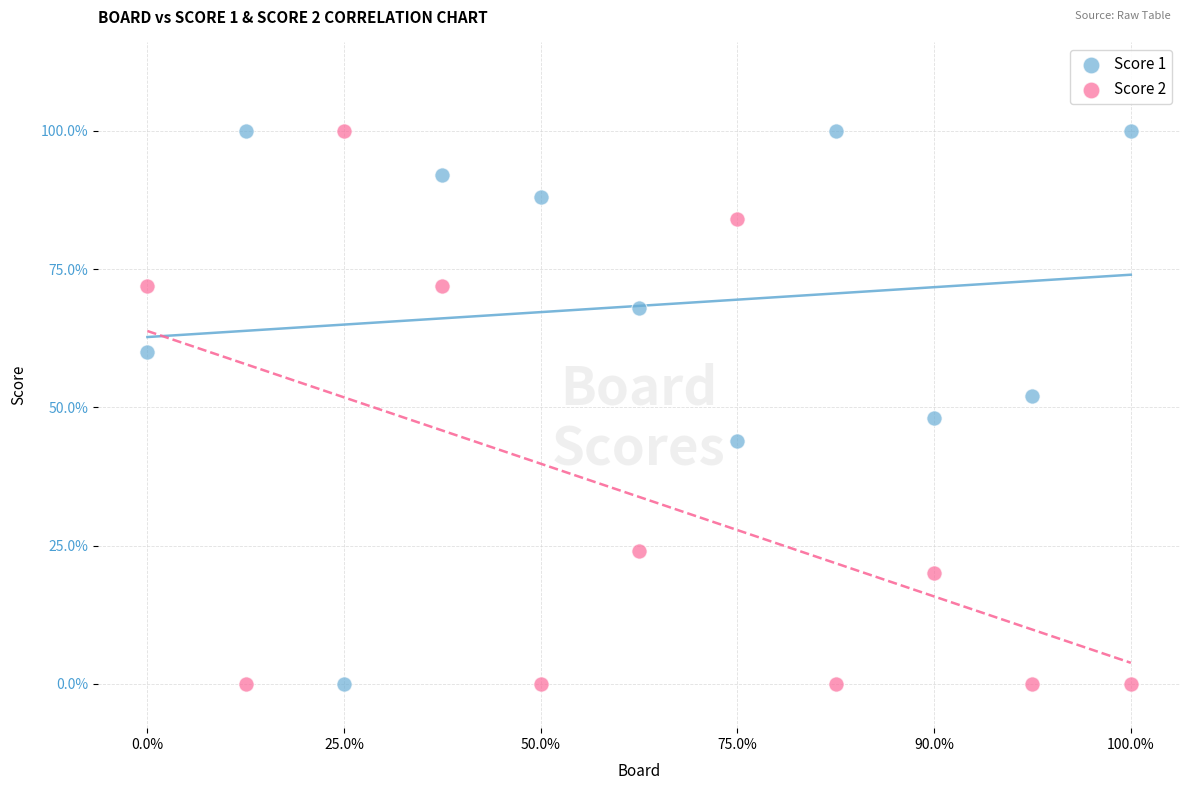

What are all the series names shown in the legend?

Score 1, Score 2